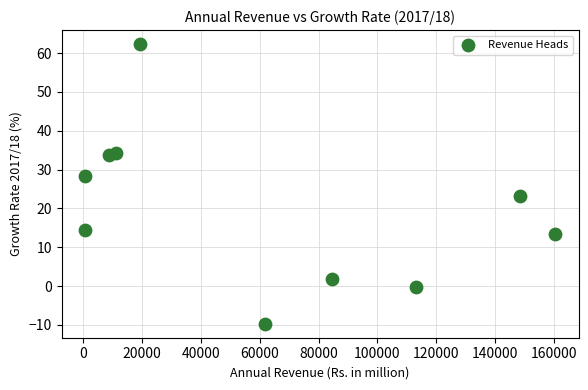

What is the range of Y values (max minus min)?

72.0